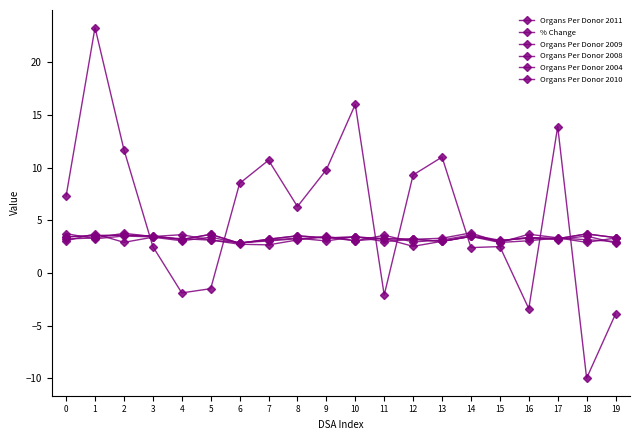

The value of Organs Per Donor 2010 at 2 is 3.8. True or false?

True